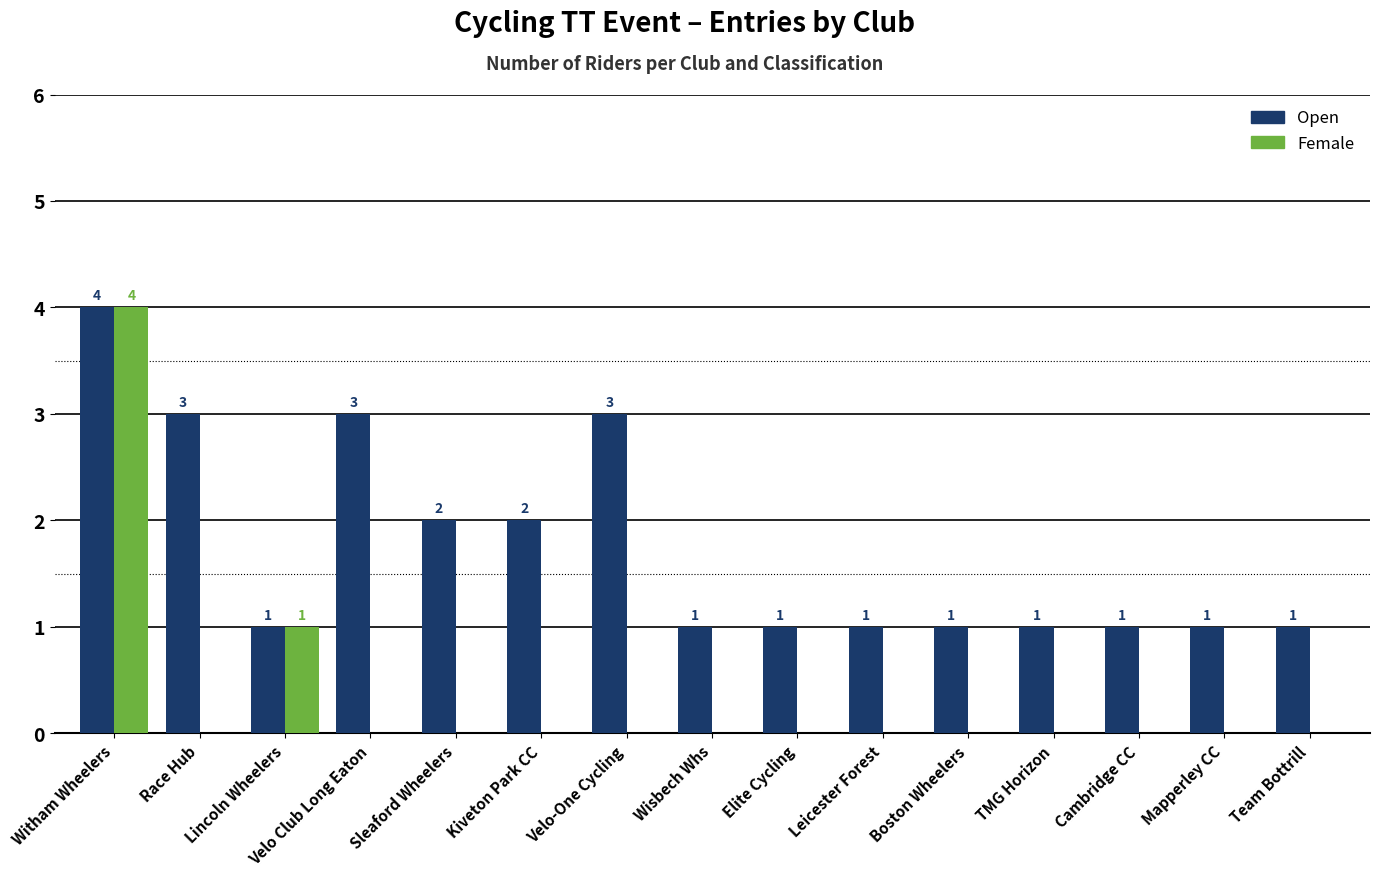

How many values in Female are above zero?

2